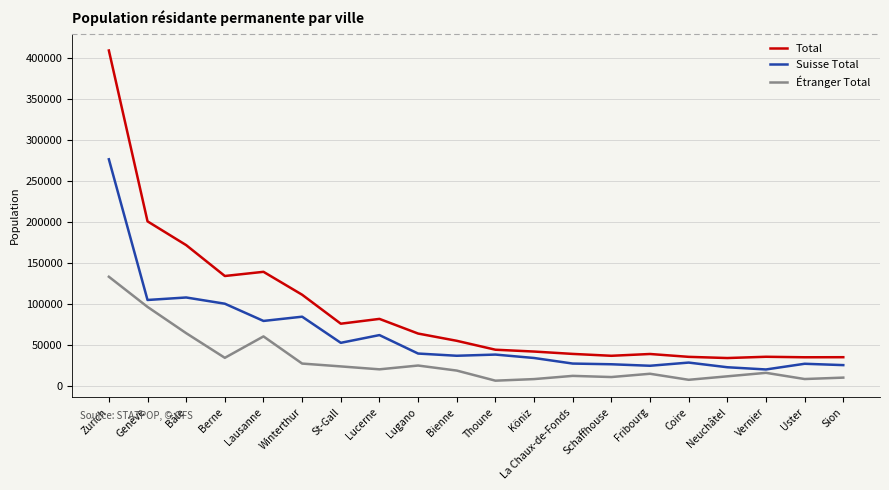

True or false: Étranger Total has more than 2 interior local peaks.

True